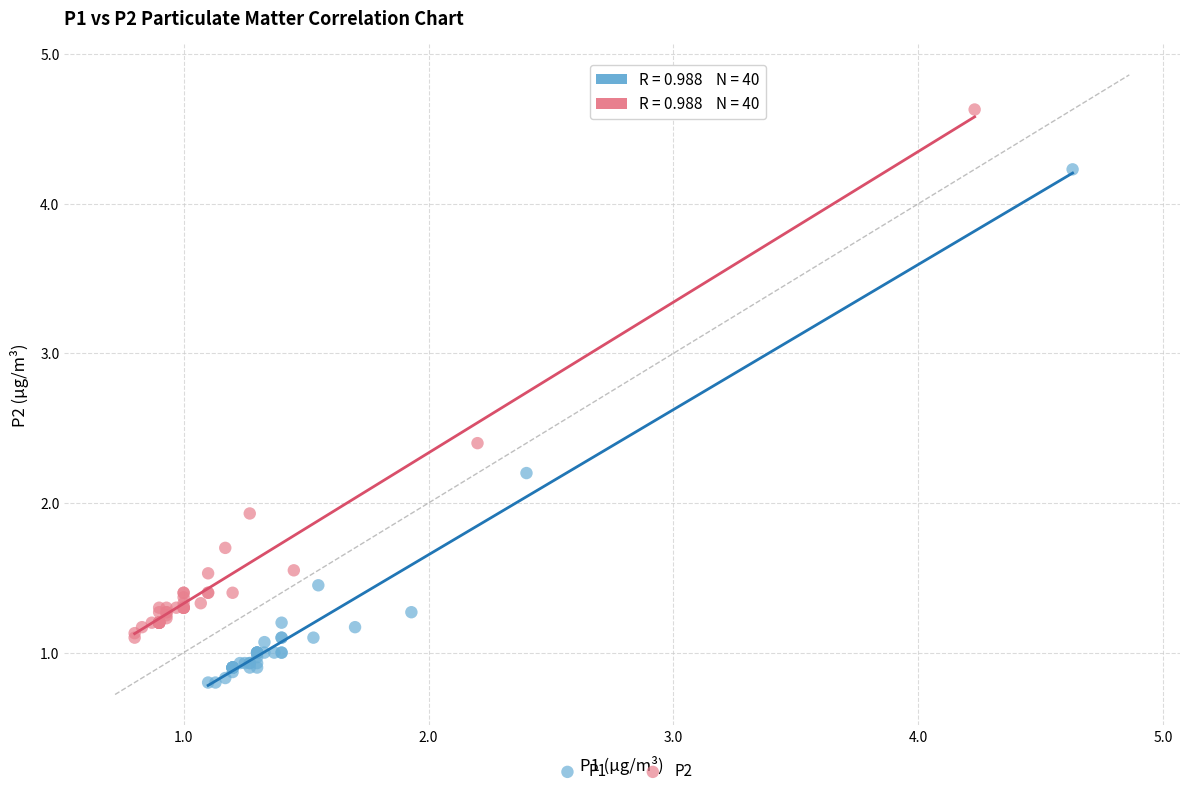

Which series contains the highest Y value?

P2